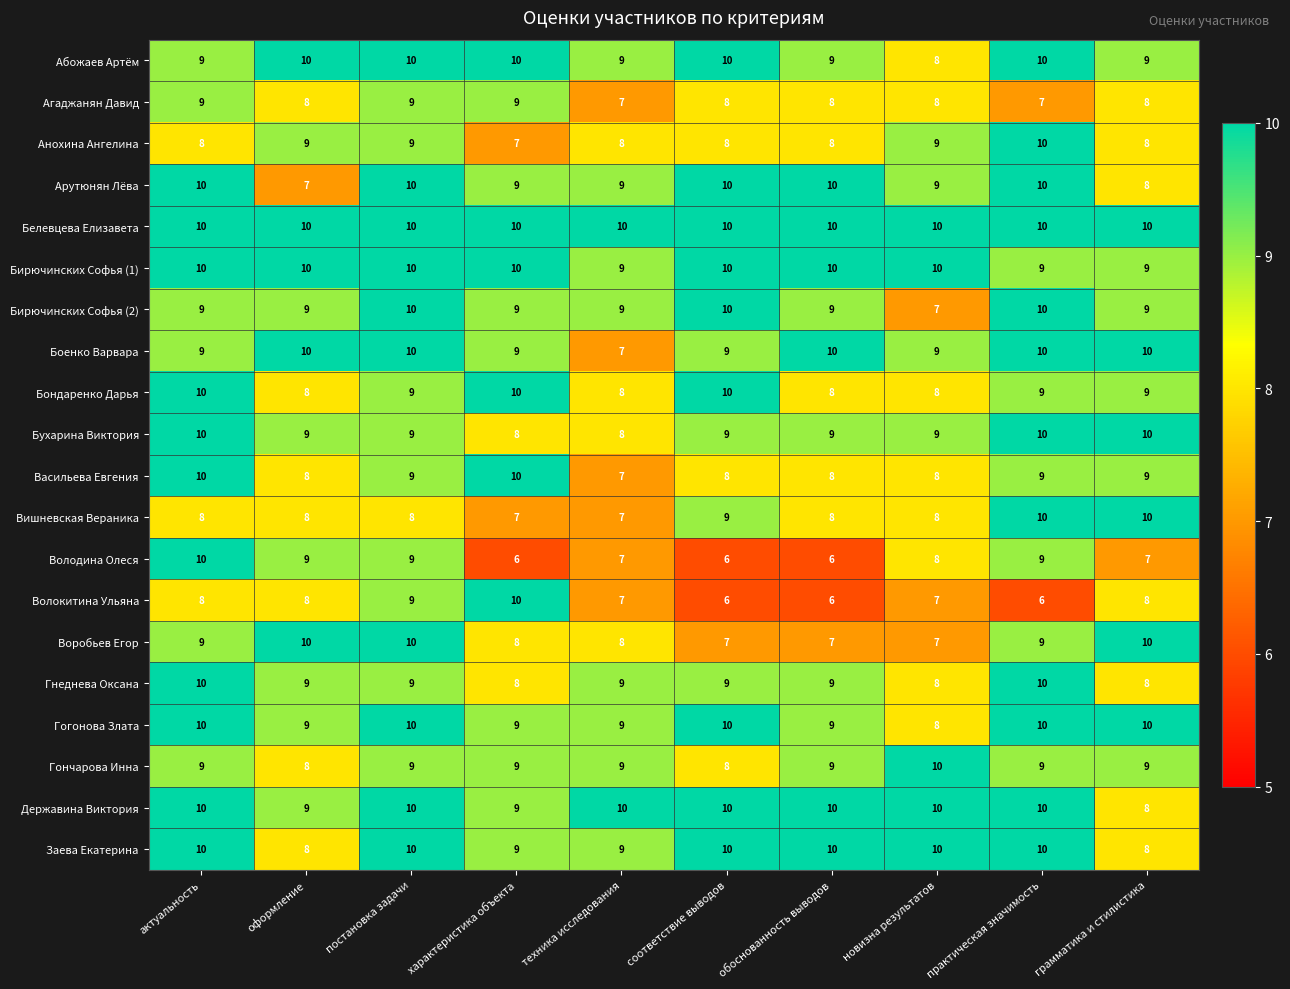

What is the highest value of the Гогонова Злата series?

10